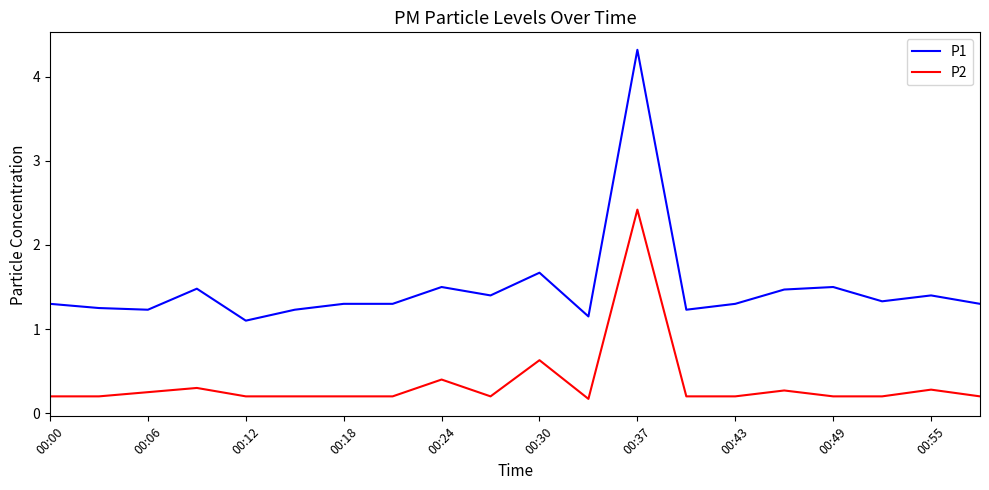

Which series has the largest total across all categories?

P1